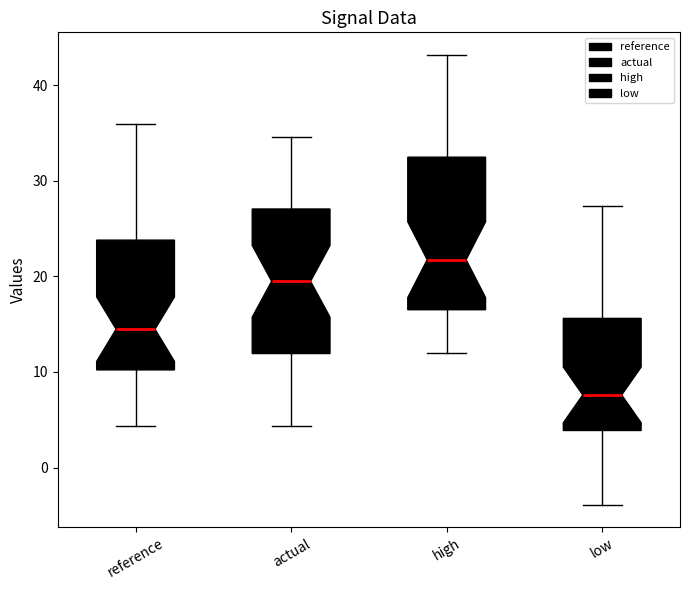

Which box's median line is the highest?

high